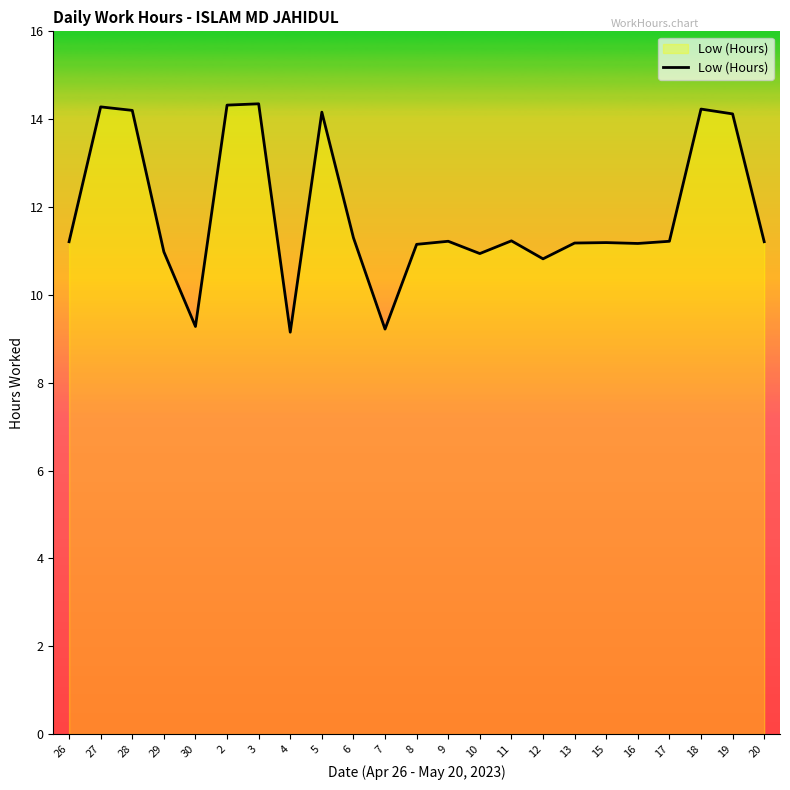

The value at 8 is 11.2. True or false?

True